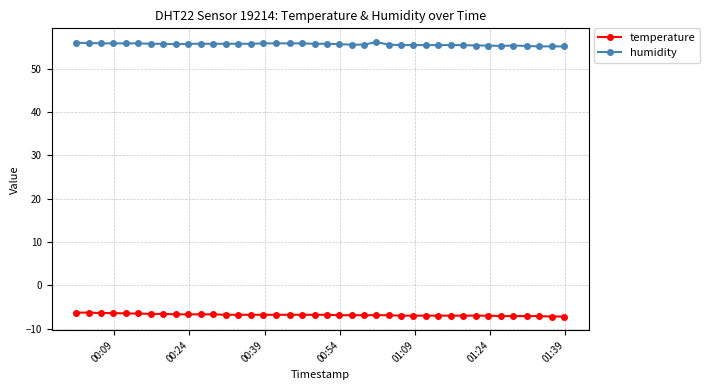

What is the value of the humidity point at the 4th from the left?

55.9